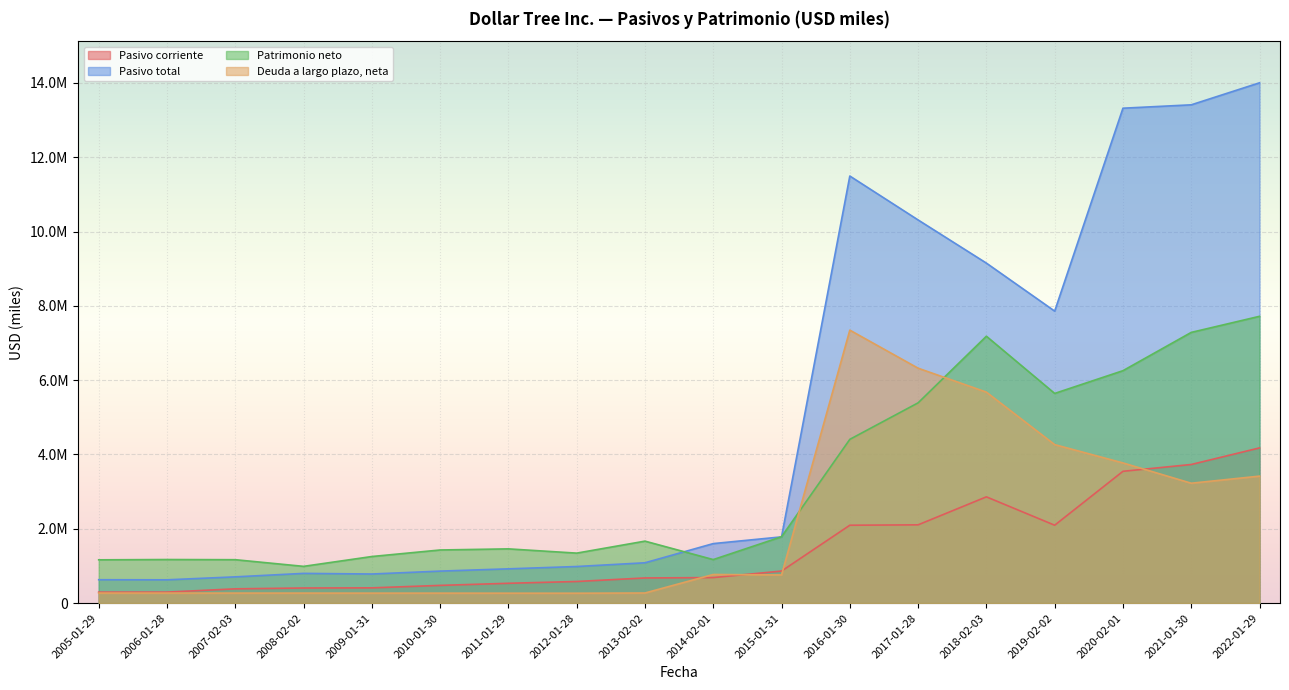

In Patrimonio neto, how many points are lower than both neighbors (excluding endpoints)?

4